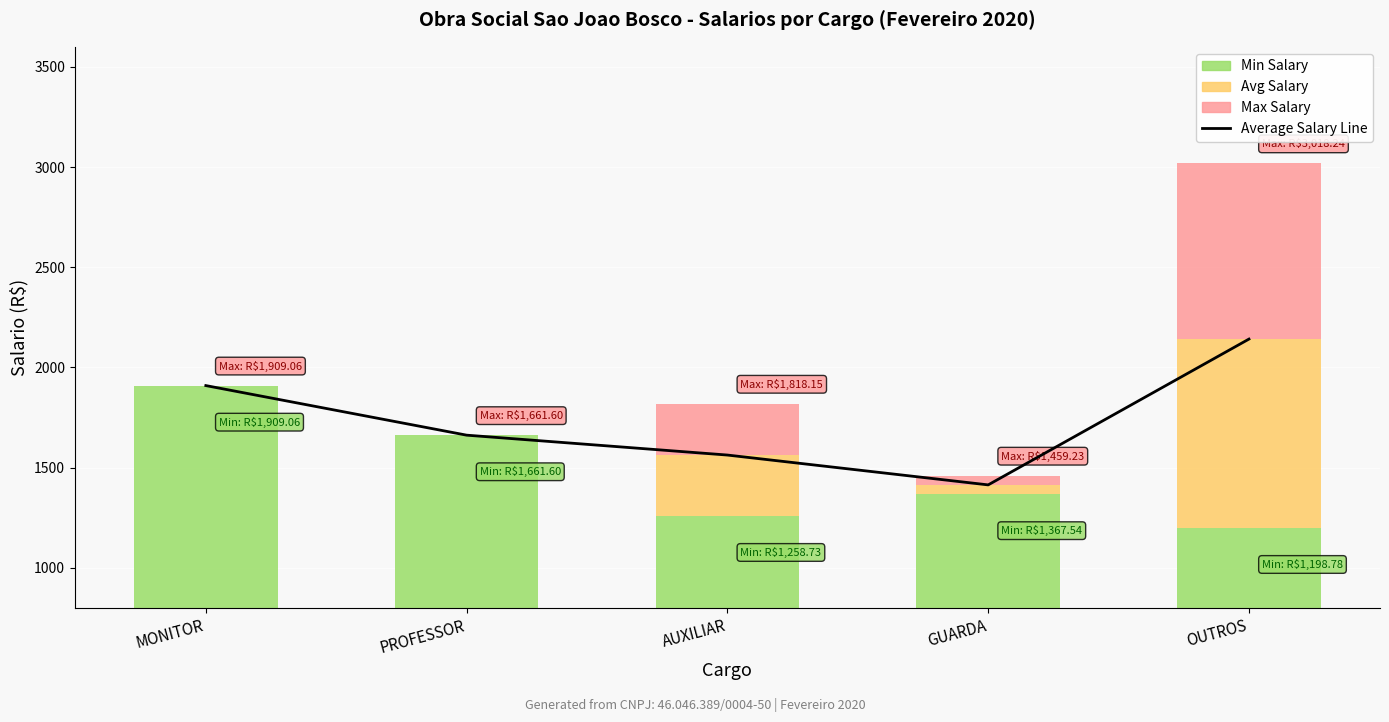

What is the label of the 1st bar from the right?

OUTROS